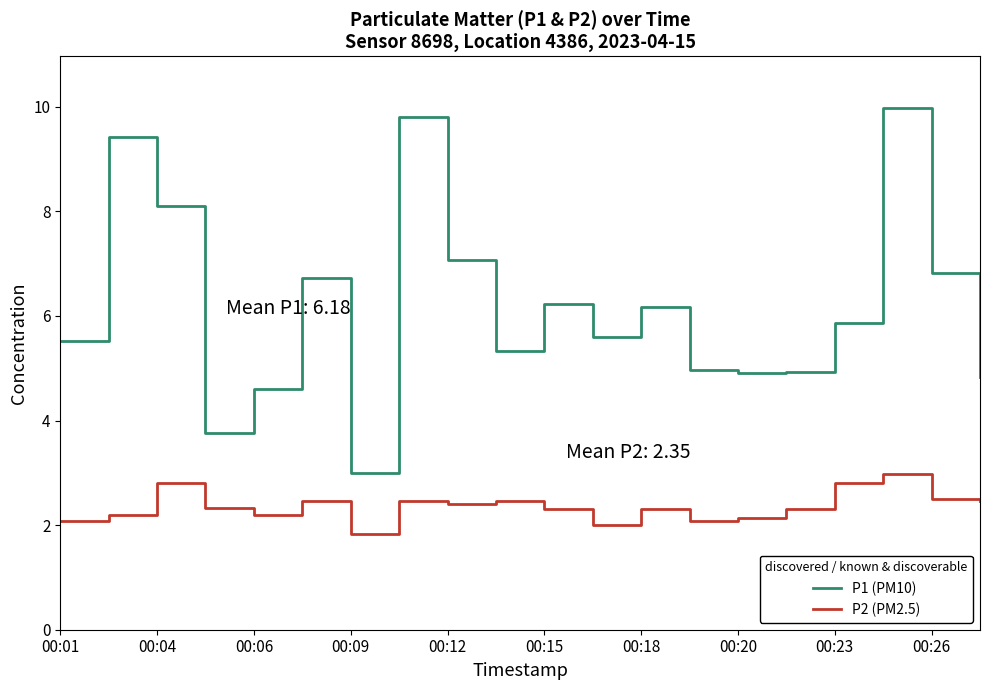

Which series has the largest range (max minus min)?

P1 (PM10)